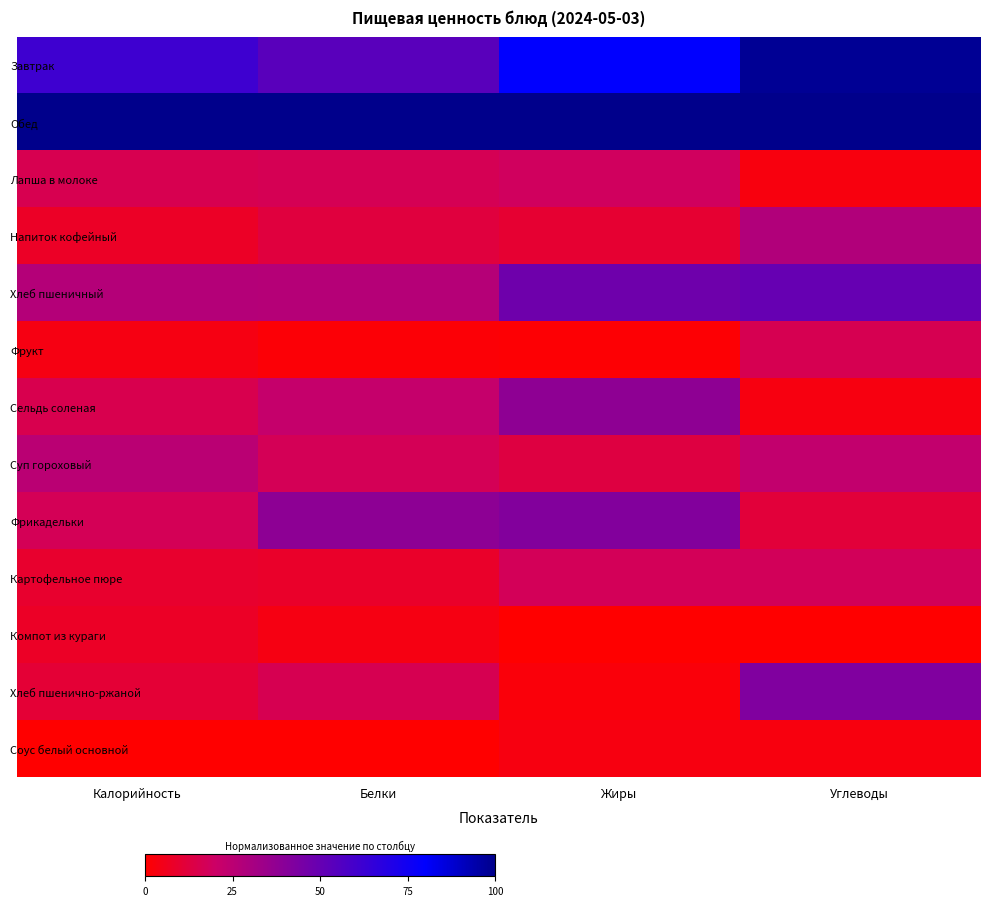

Between Жиры and Углеводы, which series saw the biggest shift?

Хлеб пшенично-ржаной